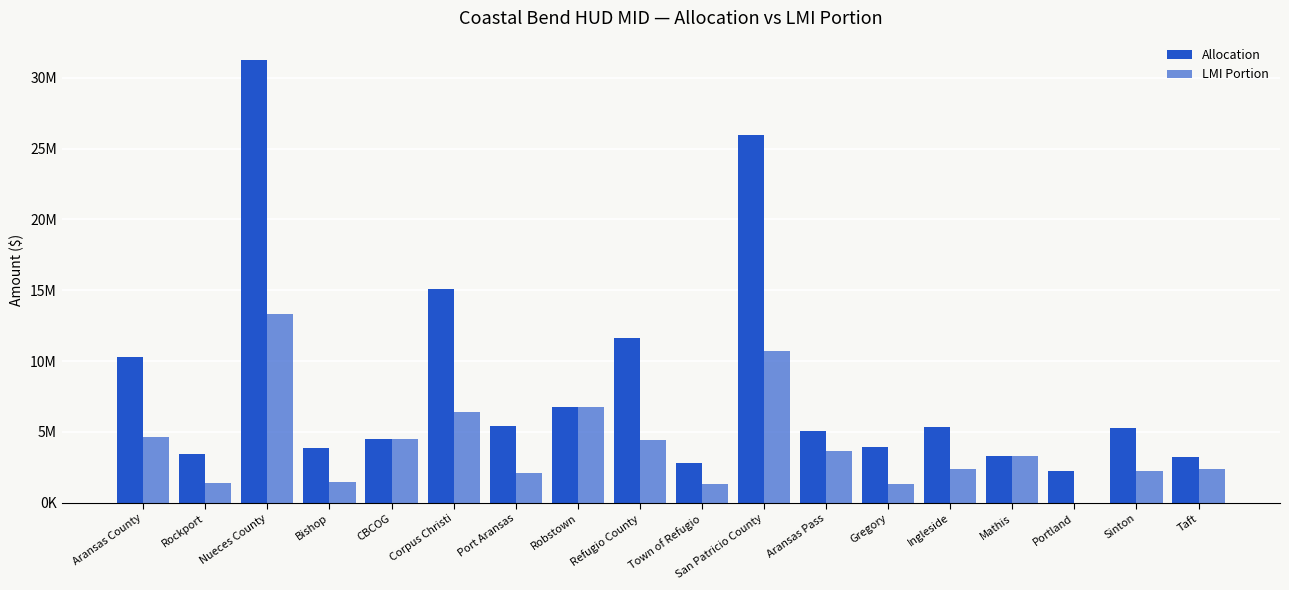

At how many categories does at least one series exceed 24691590?

2